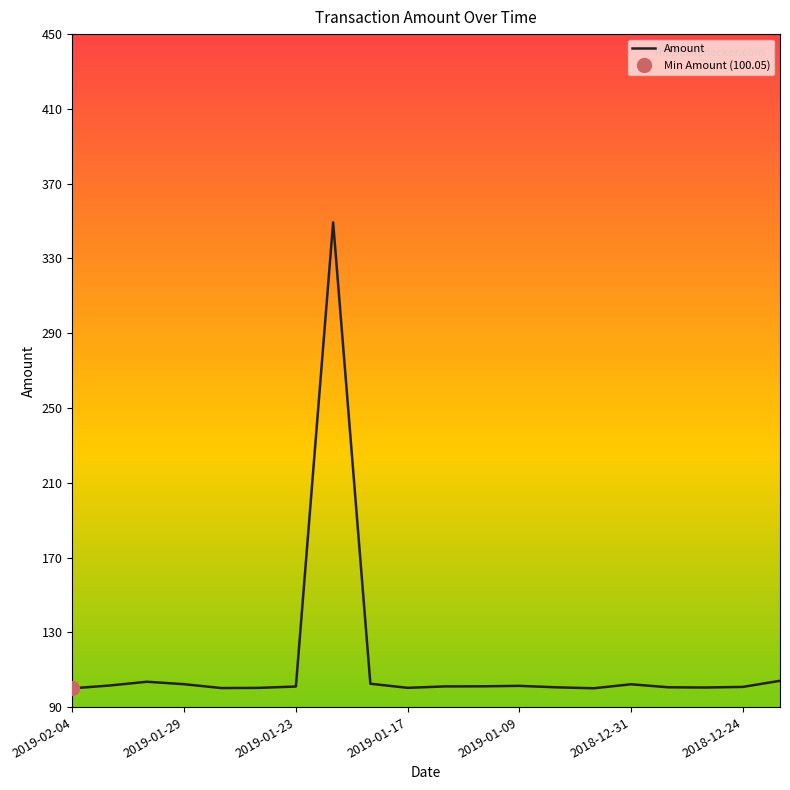

What is the minimum value for Amount?

100.0